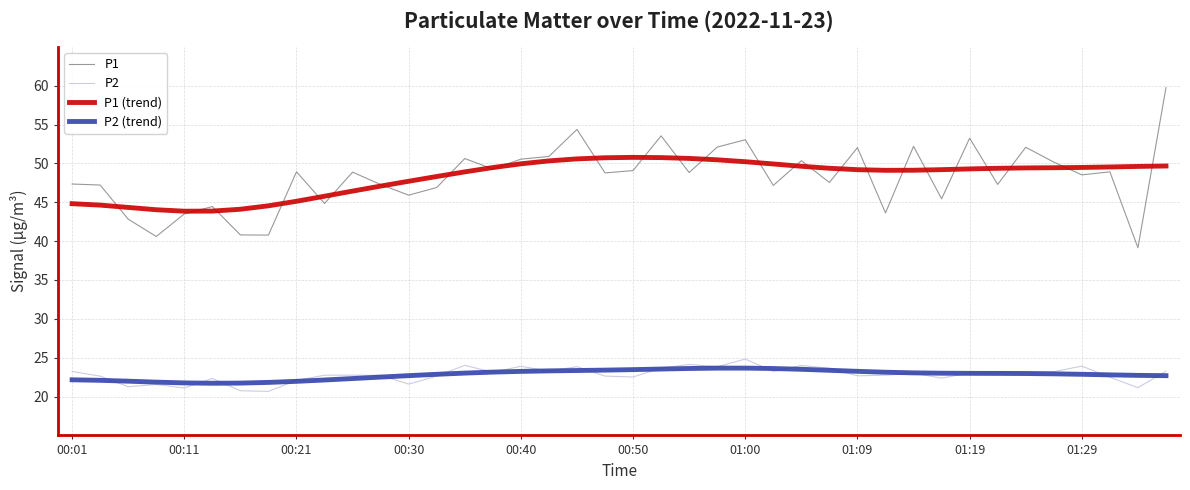

What is the minimum value shown in the chart?

20.7